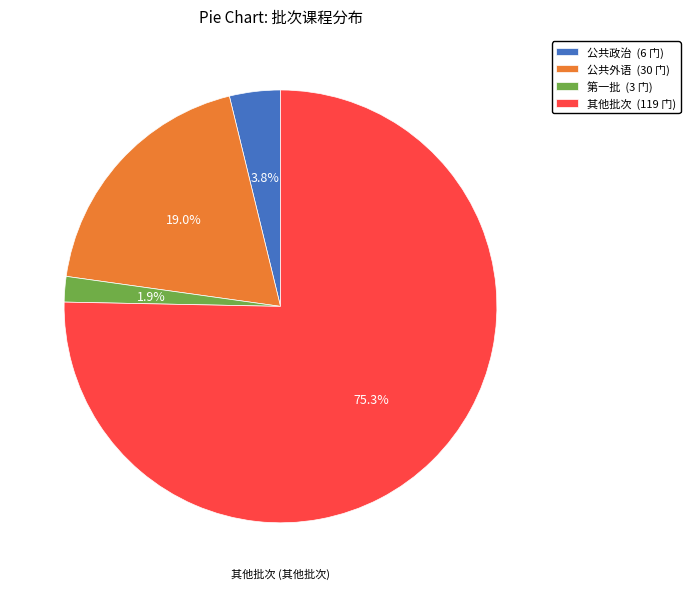

How many segments does this pie chart have?

4